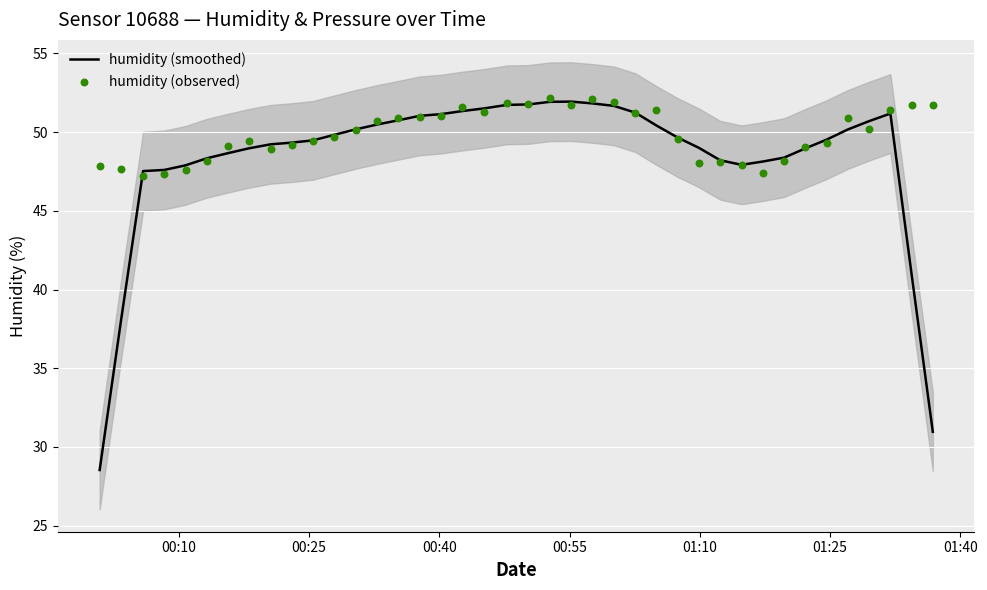

Which series has the largest total across all categories?

humidity (observed)